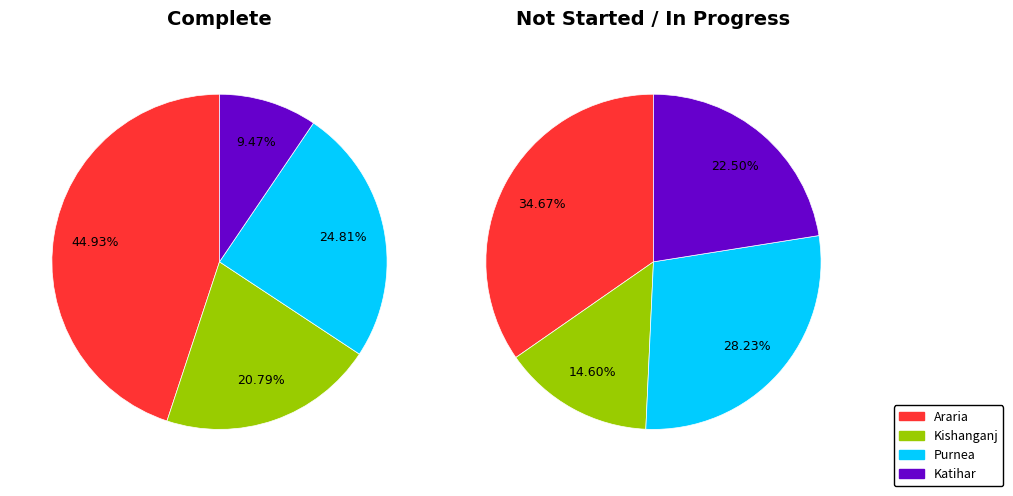

Is 3 the majority of the pie?

No